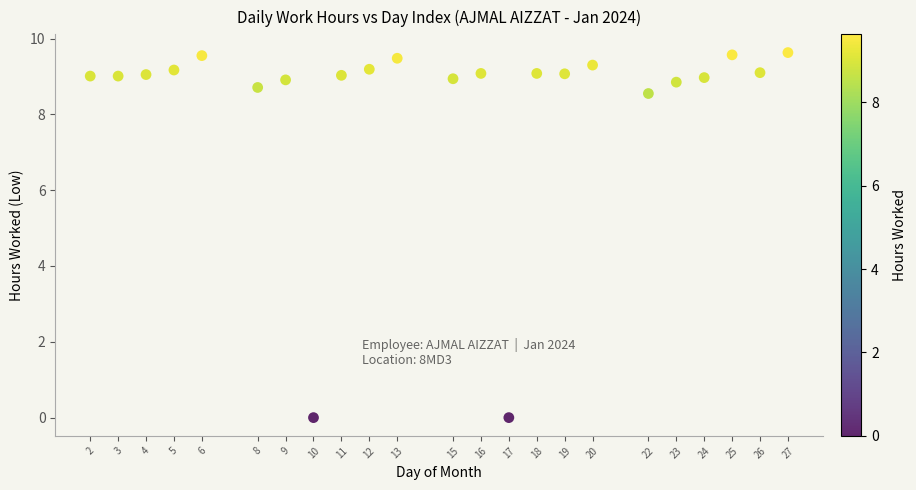

What is the range of X values (max minus min)?

25.0